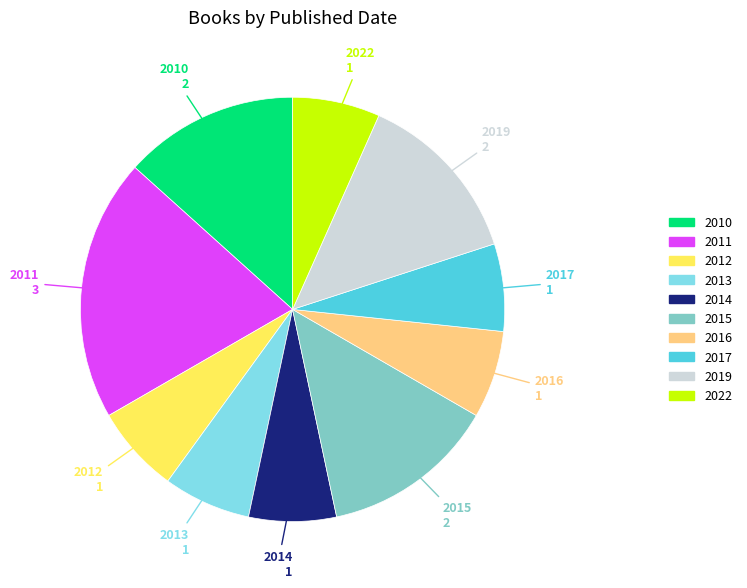

Do 2013 and 2012 together represent more than half of the pie?

No